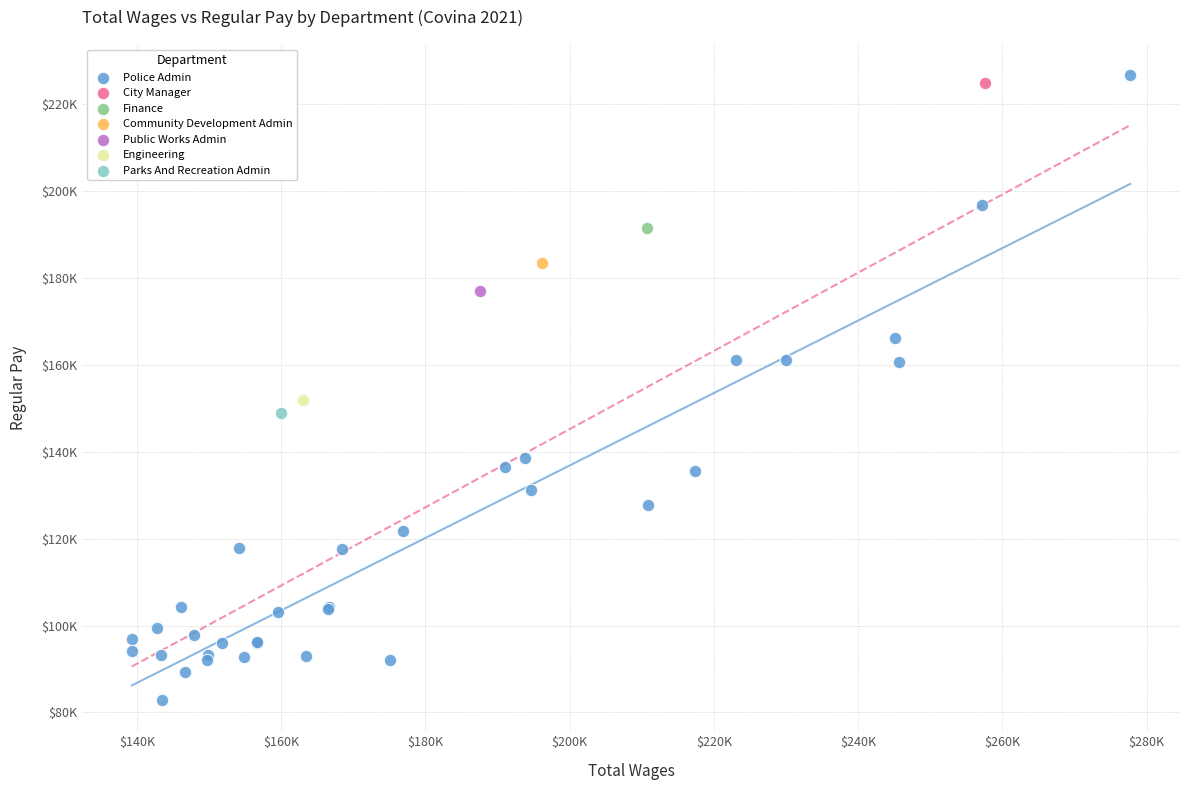

What are all the series names shown in the legend?

Police Admin, City Manager, Finance, Community Development Admin, Public Works Admin, Engineering, Parks And Recreation Admin